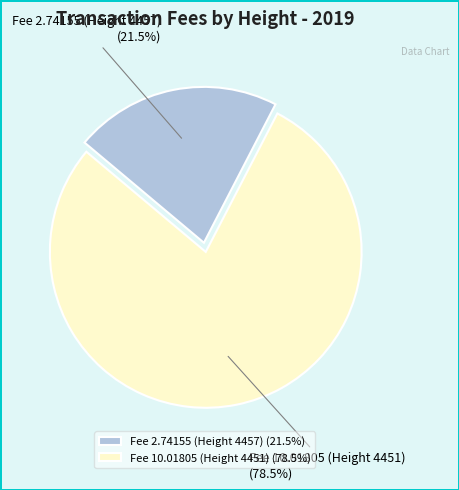

To the nearest percent, what is the combined percentage of Fee 10.01805 (Height 4451) and Fee 2.74155 (Height 4457)?

100%